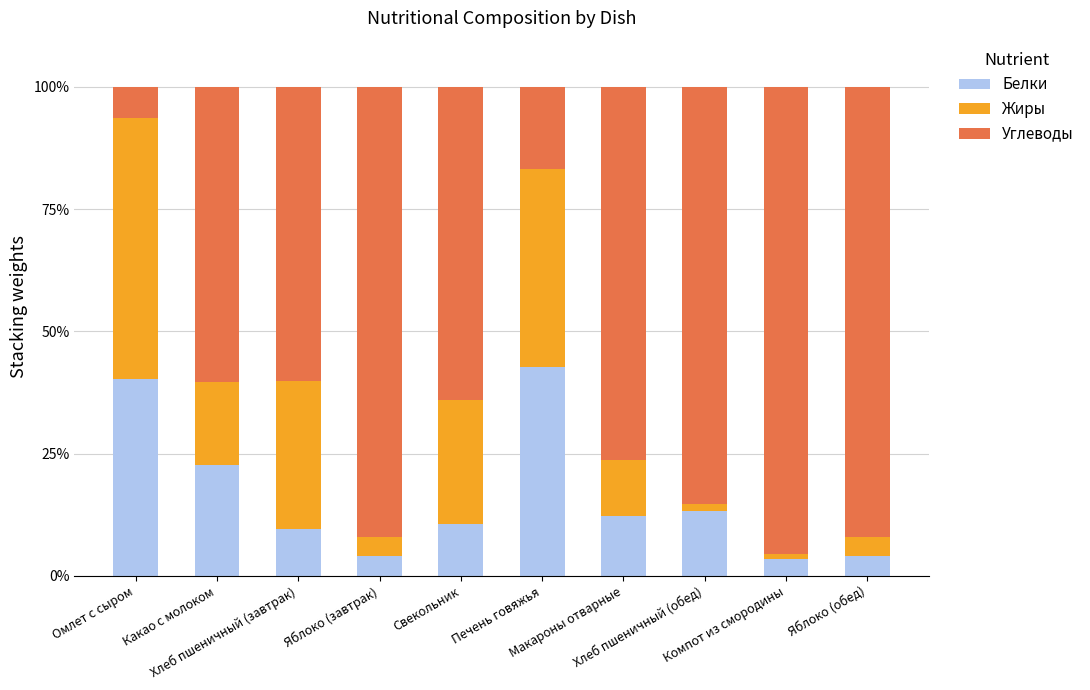

What is the difference between the maximum and second lowest values in the Белки series?

38.6